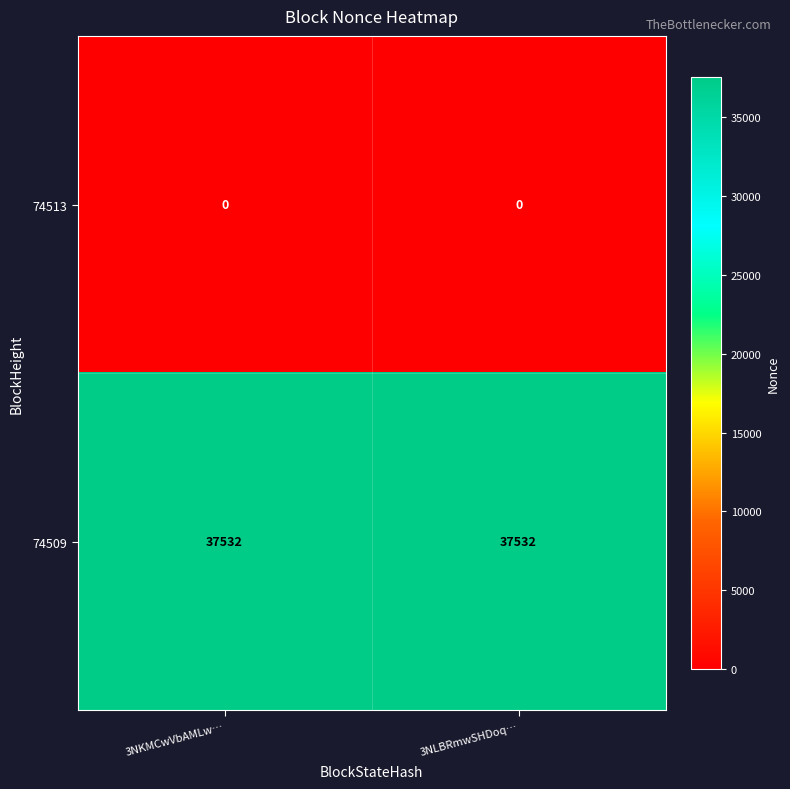

What is the total value across all series at 3NLBRmwSHDoq…?

37532